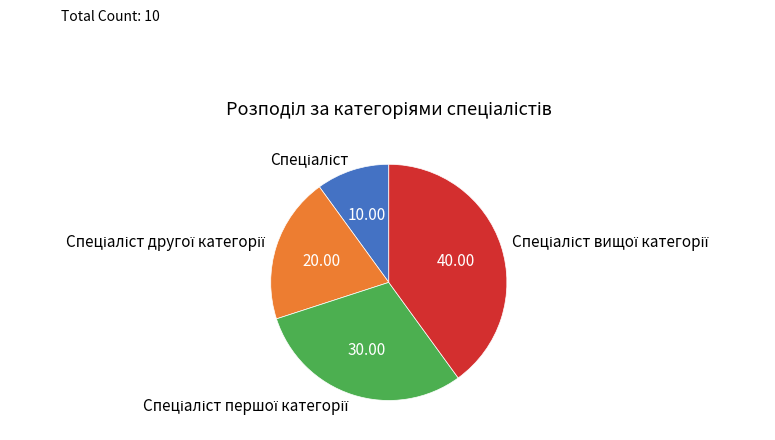

Does any single category account for the majority?

No